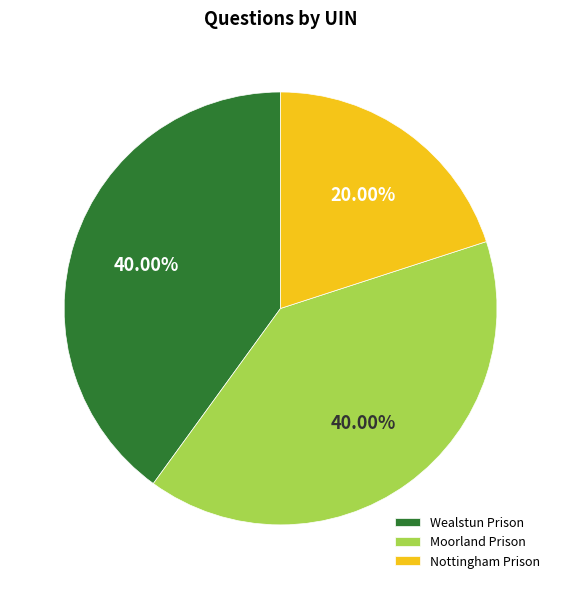

Is the sum of Nottingham Prison and Moorland Prison greater than half?

Yes